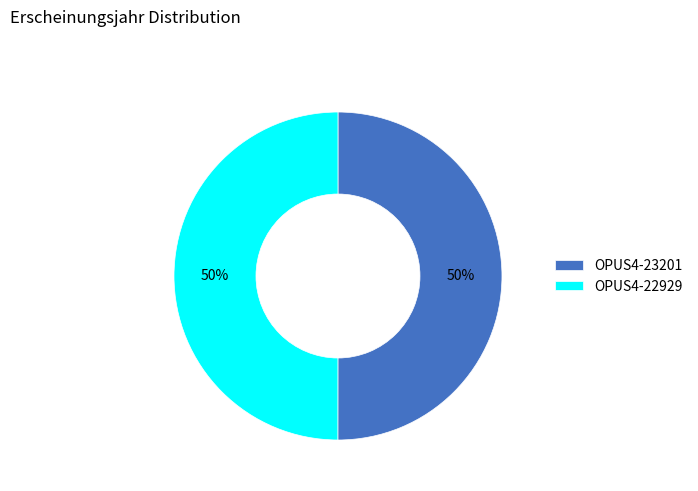

How many slices are in this pie chart?

2